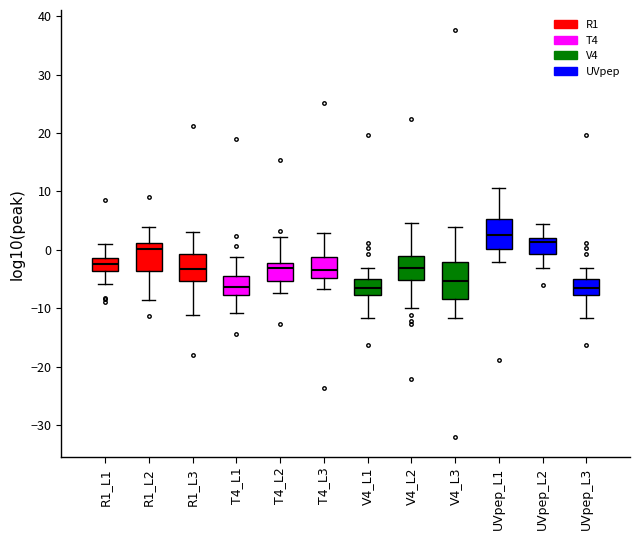

Where does the median line of the box for V4_L2 sit on the y-axis? The values are not printed on the chart, so give them approximately, as read against the axis.

-3